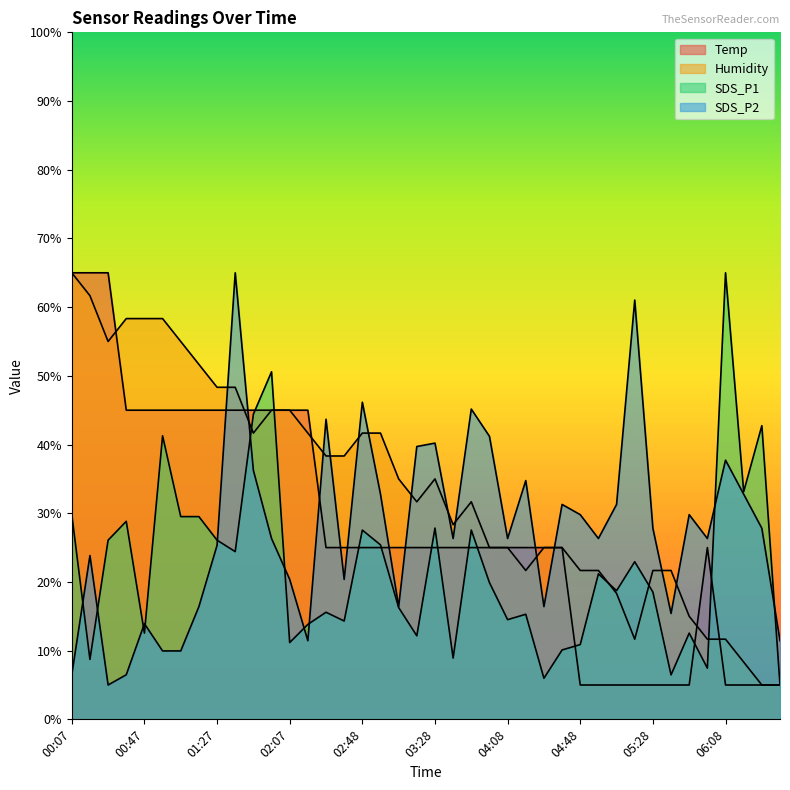

Is it true that SDS_P2 equals 3.5 at 00:37?

False